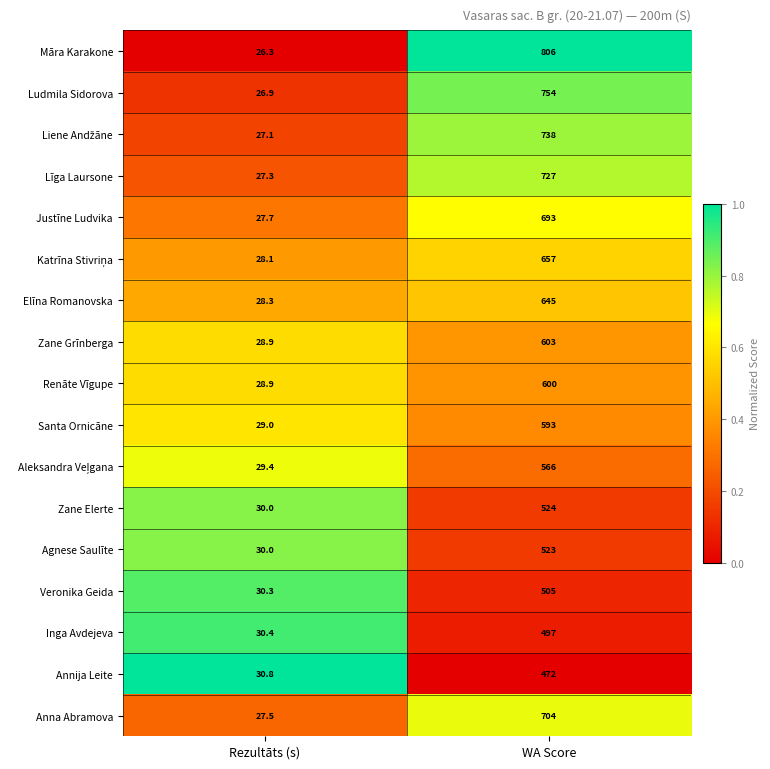

What is the minimum value shown in the chart?

26.3